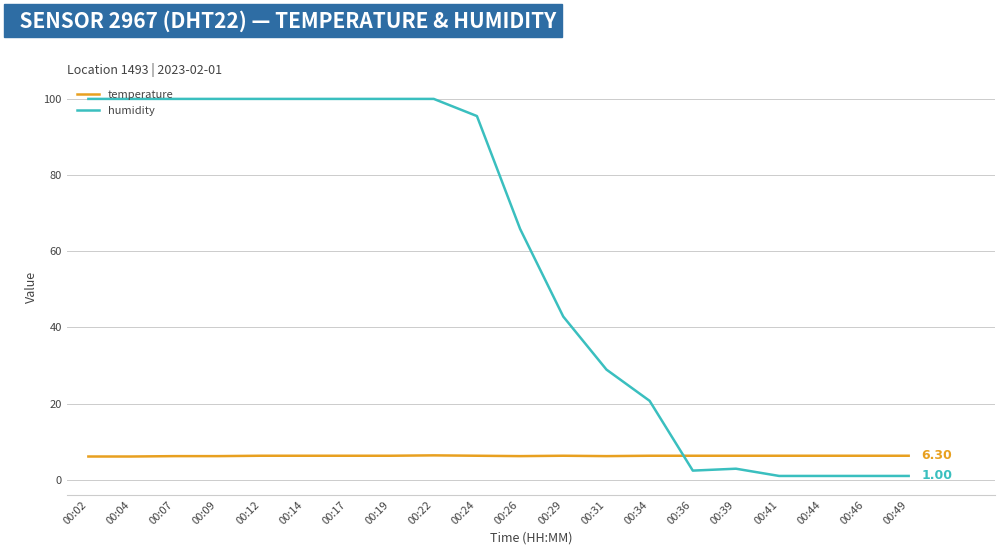

What is the average value of the humidity series?

58.1